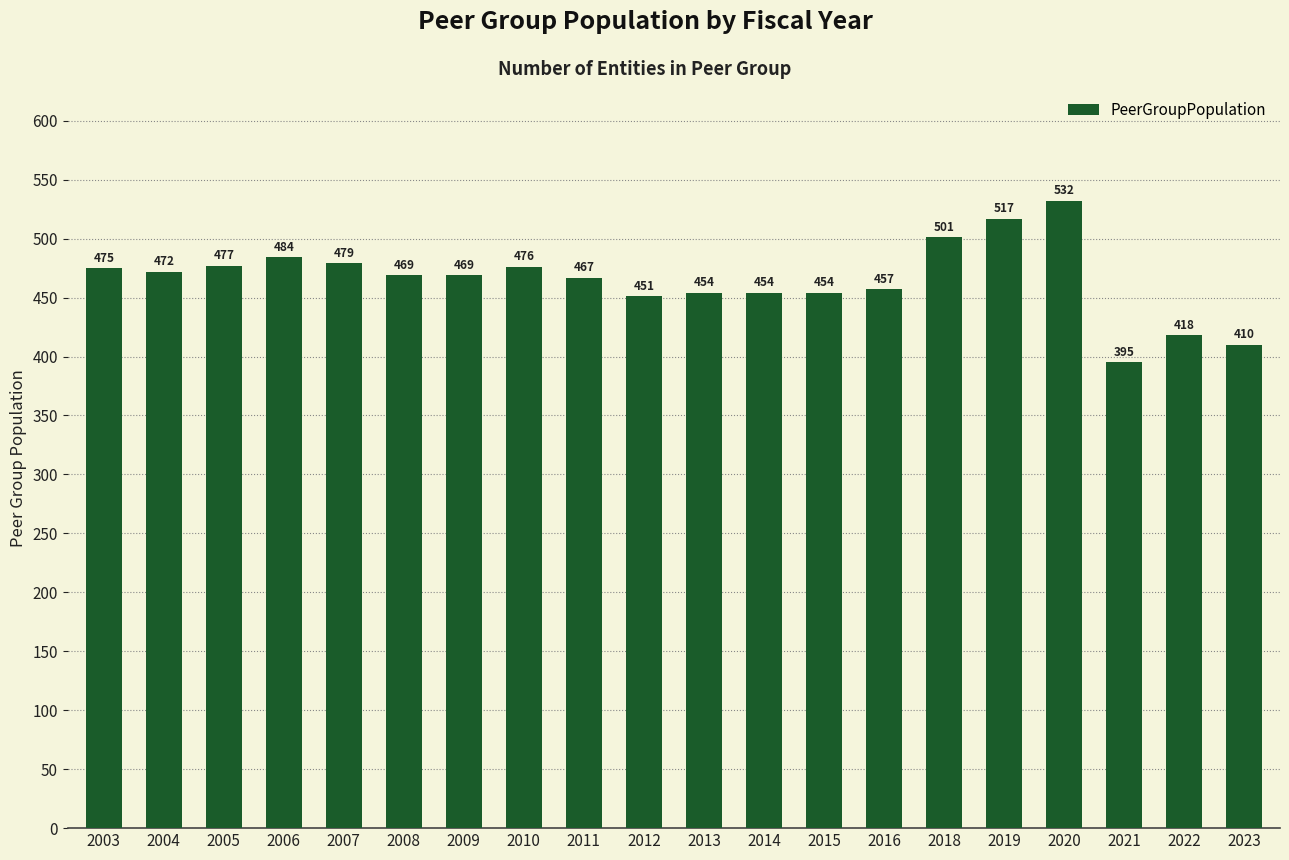

What is the difference between the maximum and second lowest values?

122